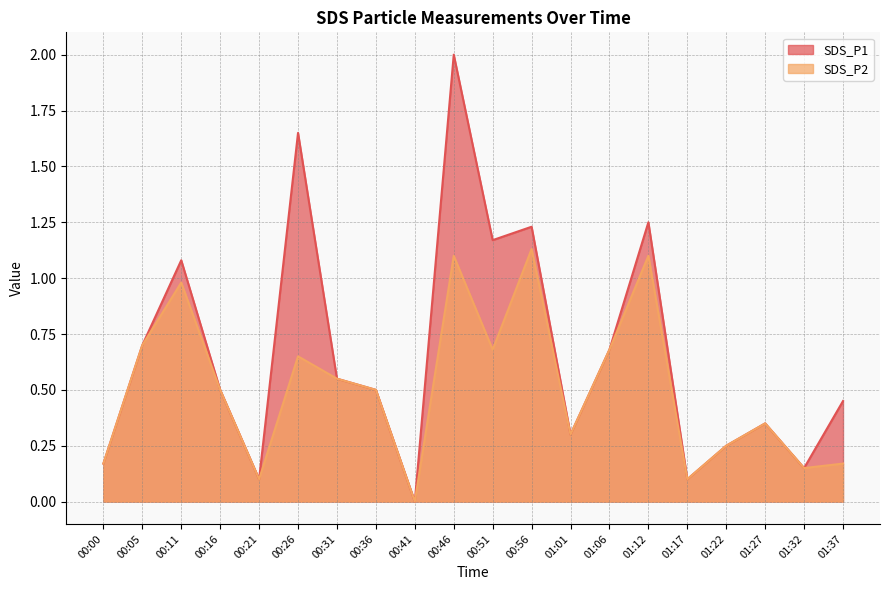

Reading left to right, transcribe all the data shown in this chart.

SDS_P1: 00:00=0.2	00:05=0.7	00:11=1.1	00:16=0.5	00:21=0.1	00:26=1.6	00:31=0.6	00:36=0.5	00:41=0.0	00:46=2.0	00:51=1.2	00:56=1.2	01:01=0.3	01:06=0.7	01:12=1.2	01:17=0.1	01:22=0.2	01:27=0.3	01:32=0.1	01:37=0.5
SDS_P2: 00:00=0.2	00:05=0.7	00:11=1.0	00:16=0.5	00:21=0.1	00:26=0.7	00:31=0.6	00:36=0.5	00:41=0.0	00:46=1.1	00:51=0.7	00:56=1.1	01:01=0.3	01:06=0.7	01:12=1.1	01:17=0.1	01:22=0.2	01:27=0.3	01:32=0.1	01:37=0.2